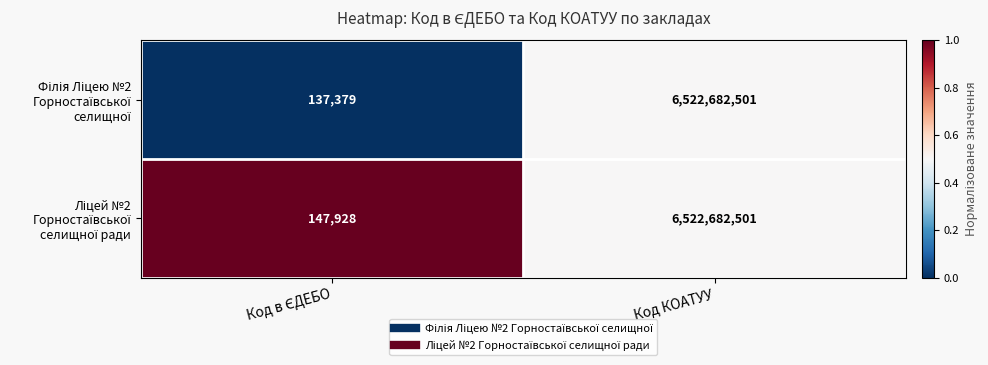

What is the total value across all series at Код КОАТУУ?

13045365002